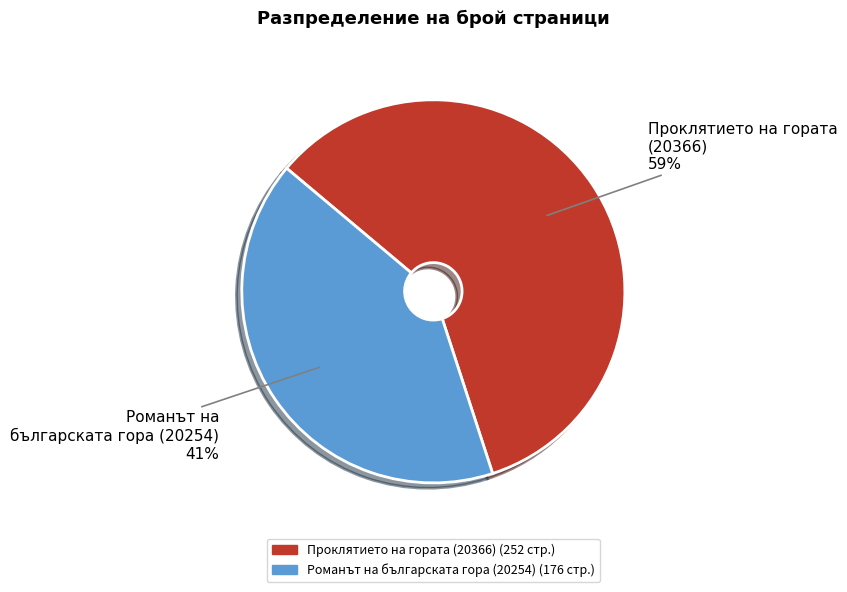

To the nearest percent, what is the combined percentage of Романът на българската гора (20254) and Проклятието на гората (20366)?

100%